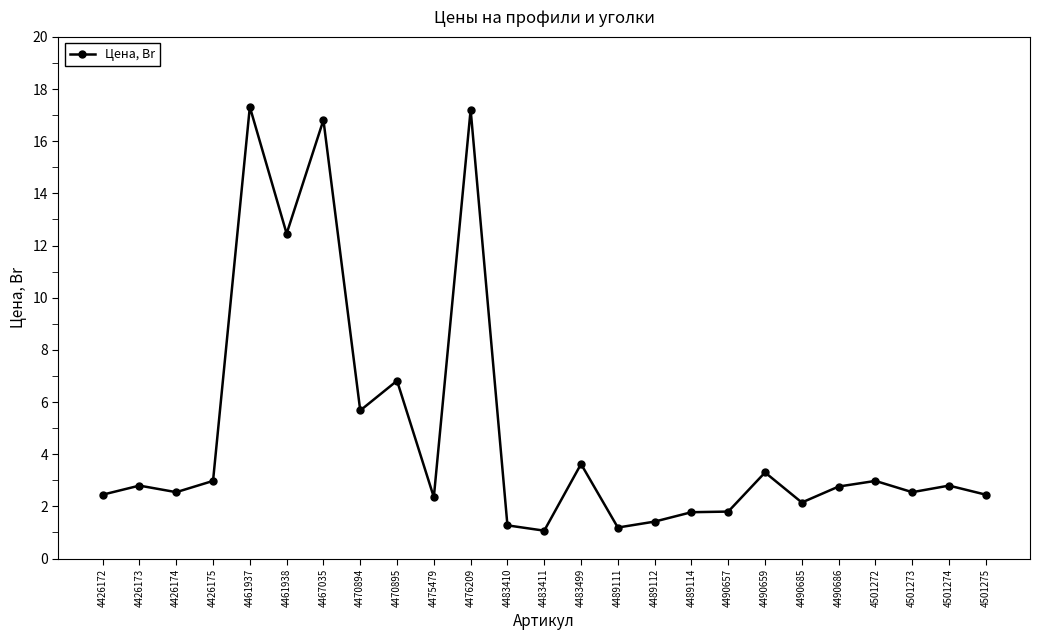

How many values exceed 2?

19